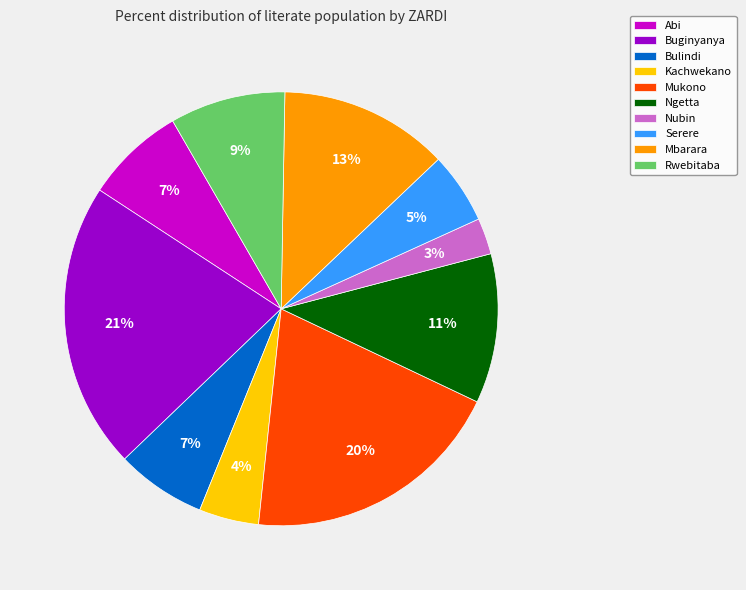

Which has a higher value, Kachwekano or Serere?

Serere